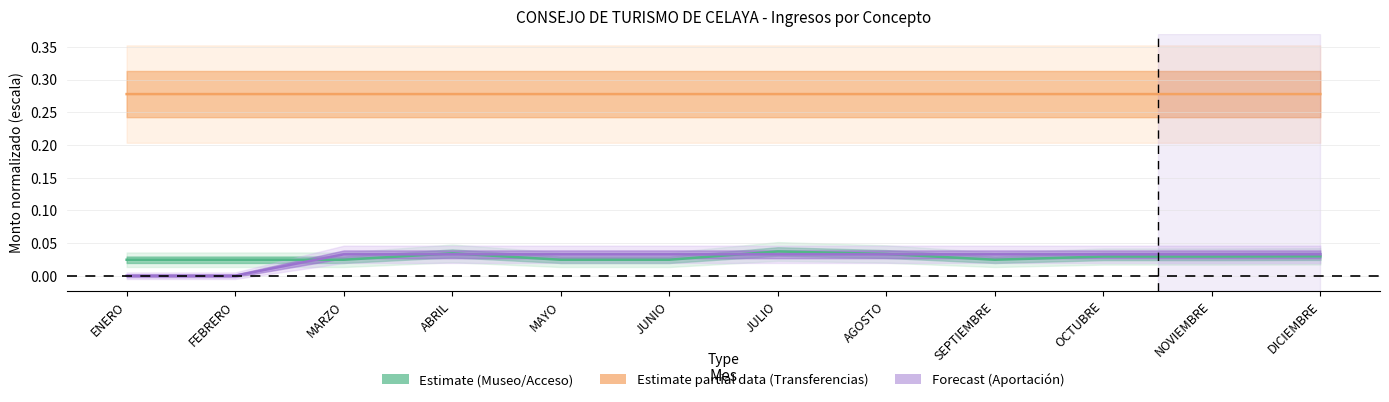

Reading left to right, what are all the values shown in this chart?

INGRESOS POR ACCESO AL MUSEO: 0.0	0.0	0.0	0.0	0.0	0.0	0.0	0.0	0.0	0.0	0.0	0.0
TRANSFERENCIAS SERVICIOS PERSONALES: 0.3	0.3	0.3	0.3	0.3	0.3	0.3	0.3	0.3	0.3	0.3	0.3
APORTACION INICIATIVA PRIVADA: 0.0	0.0	0.0	0.0	0.0	0.0	0.0	0.0	0.0	0.0	0.0	0.0